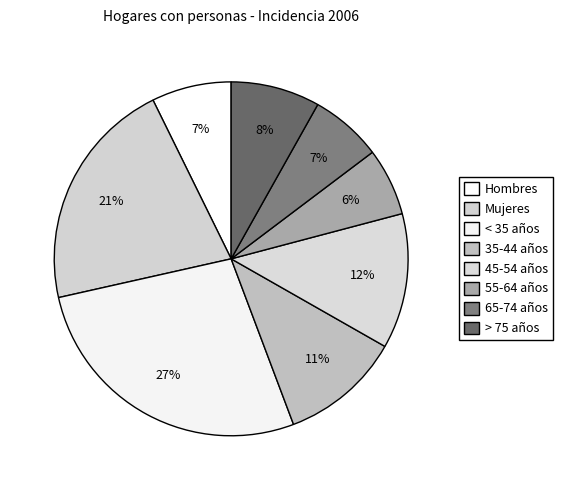

How much of the chart is everything except 55-64 años?

93.8%